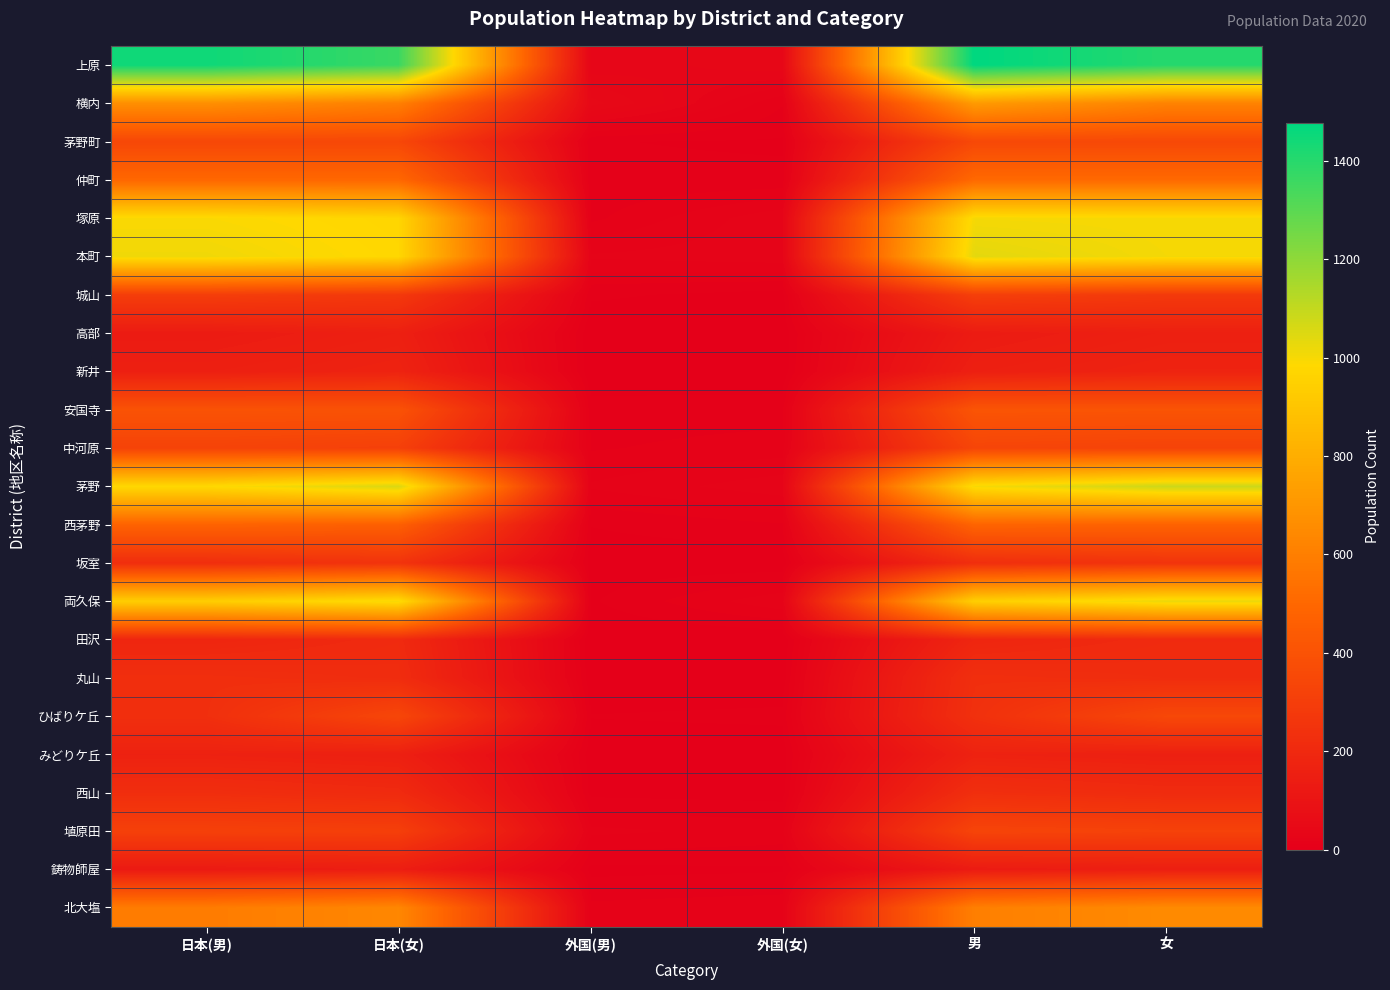

At which category is the sum across all series the highest?

女